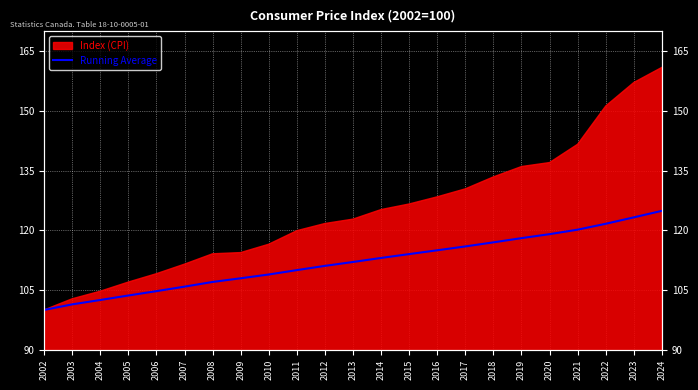

What is the smallest value displayed?

100.0